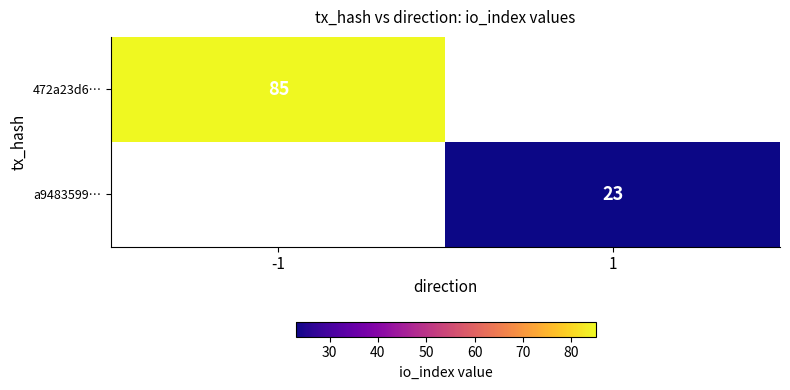

True or false: a9483599… has a value of 14 at 1.

False